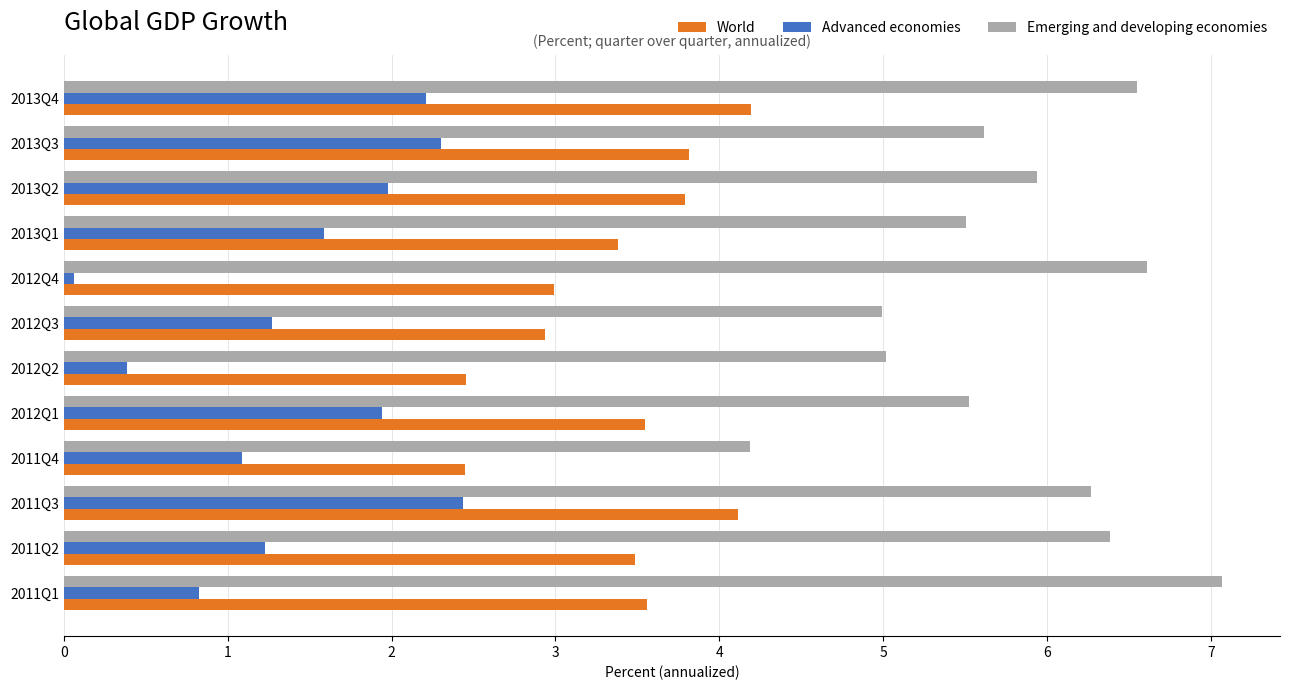

Is it true that Advanced economies equals 2.1 at 2011Q2?

False